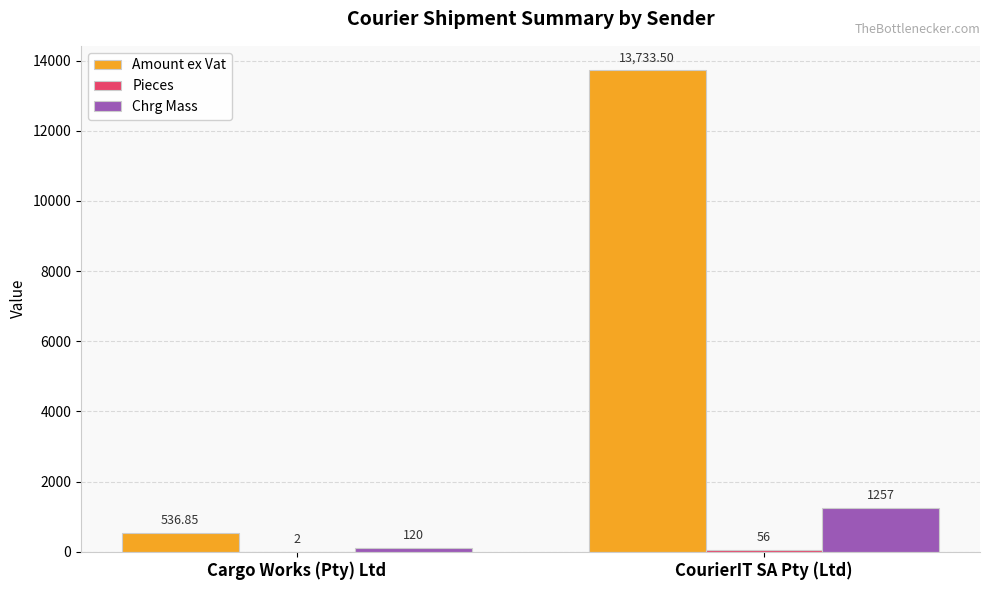

Is it true that Amount ex Vat equals 13733.5 at CourierIT SA Pty (Ltd)?

True